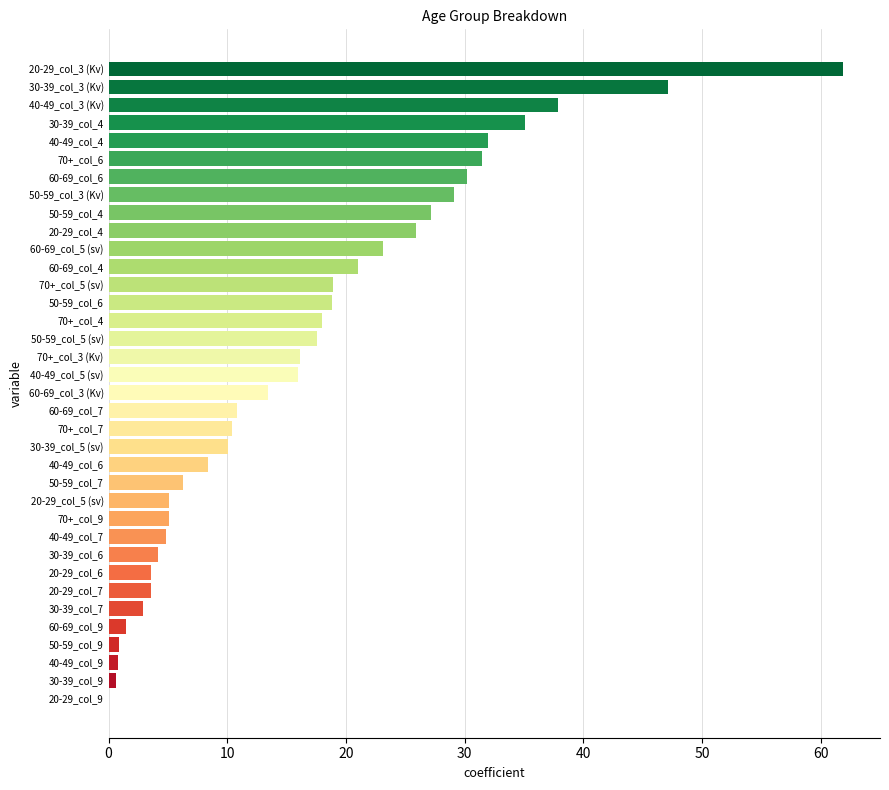

Which label corresponds to the largest value in the chart?

20-29_col_3 (Kv)